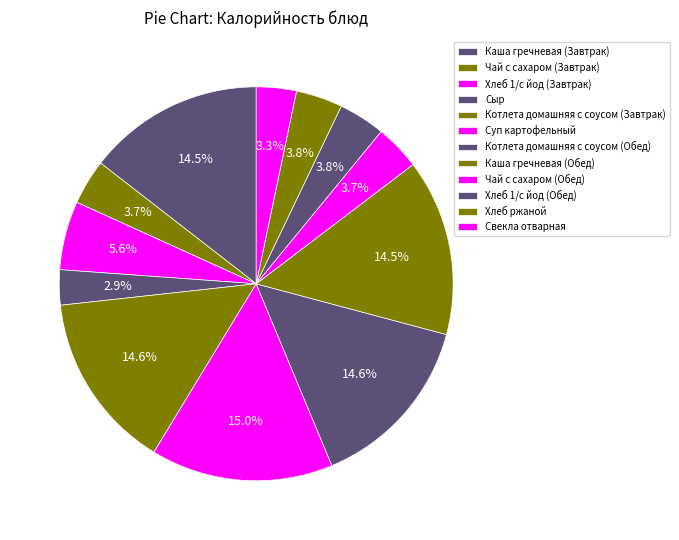

Does any single category account for the majority?

No